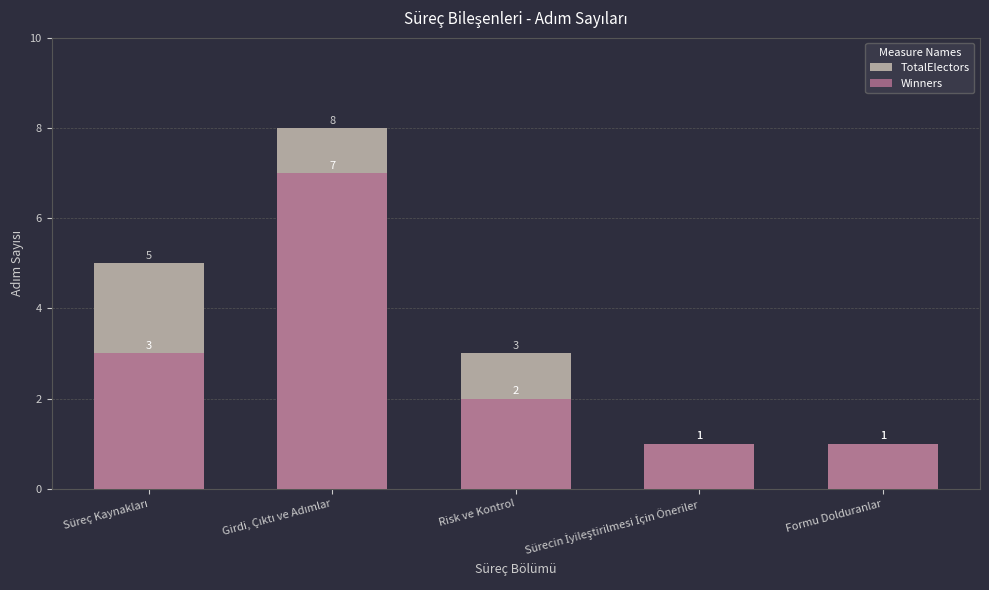

Which series has the widest spread of values?

TotalElectors